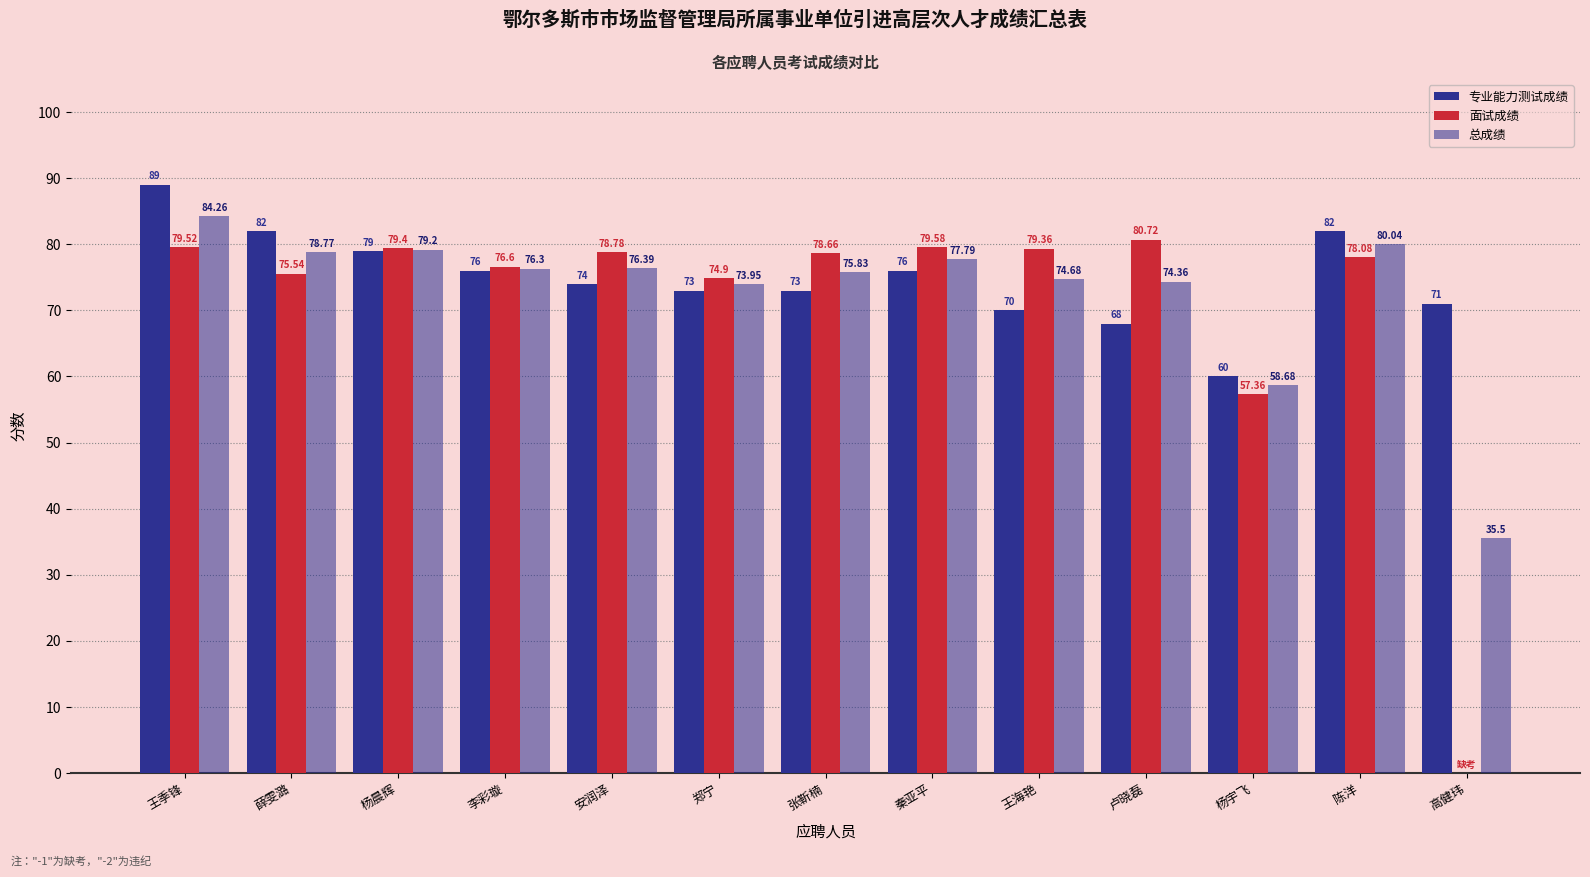

At how many categories does at least one series exceed 31?

13